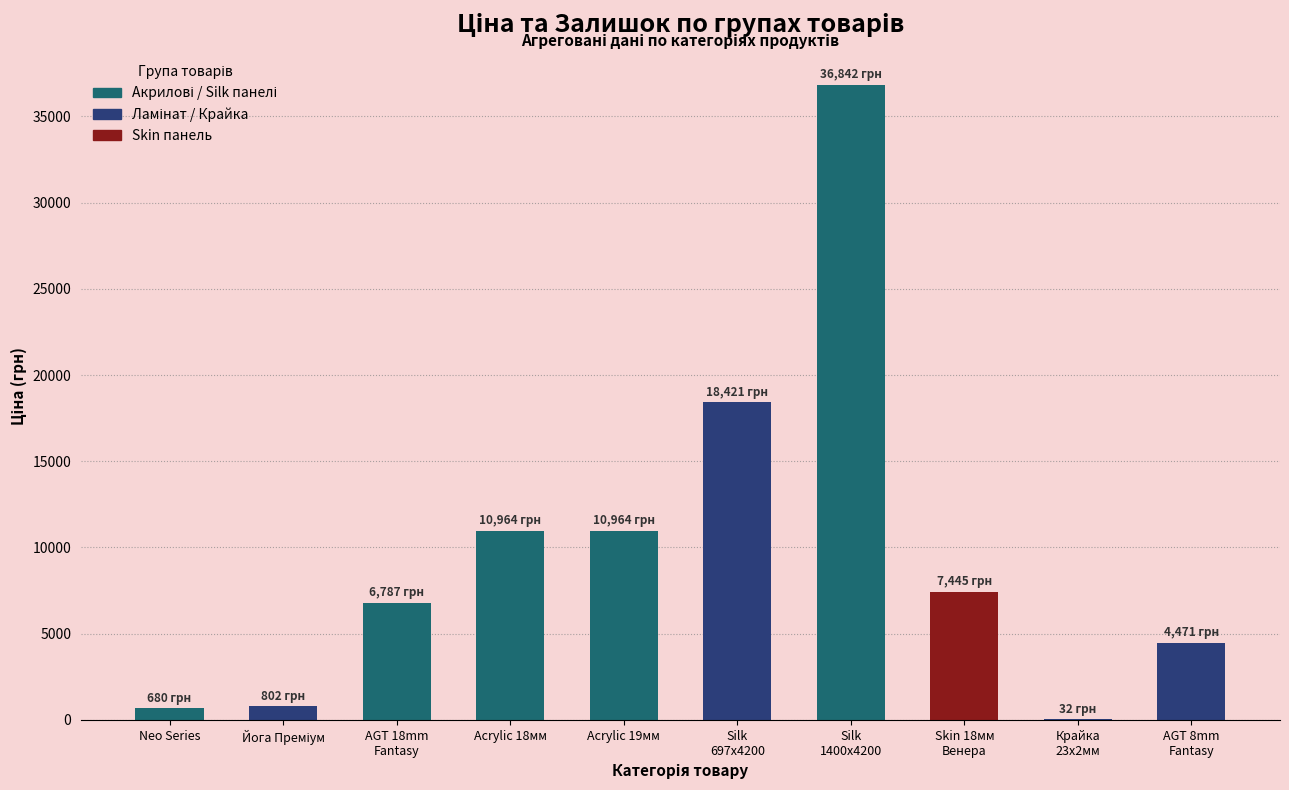

True or false: the data shows 679.8 at Neo Series.

True